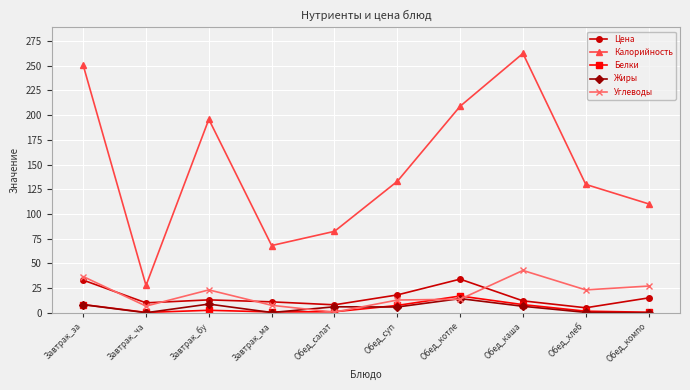

Which category has the highest value in the Углеводы series?

Обед_каша